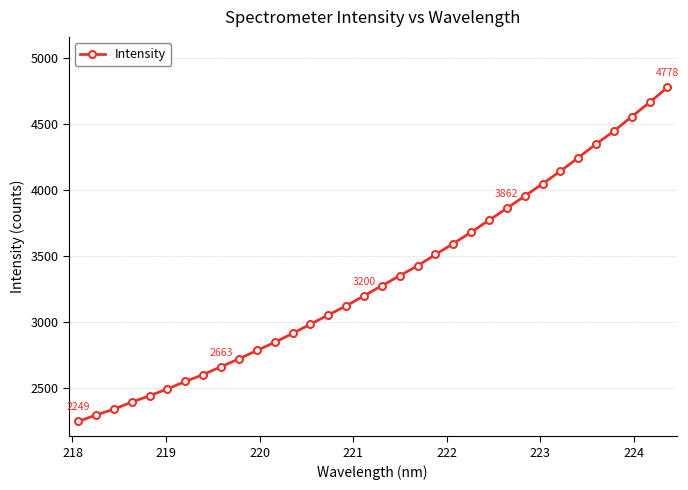

Is this an area chart (filled region under the line)?

No